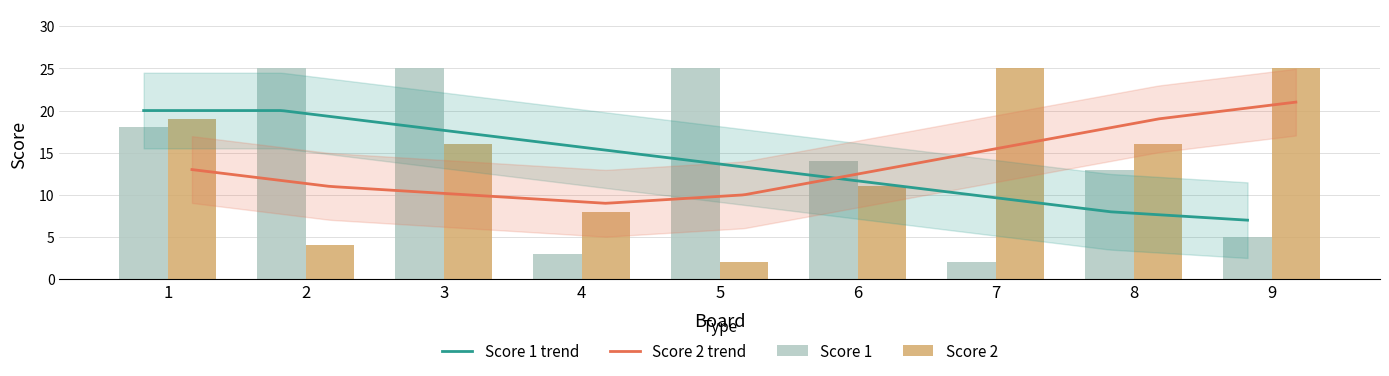

Which category has the highest value in the Score 1 series?

2